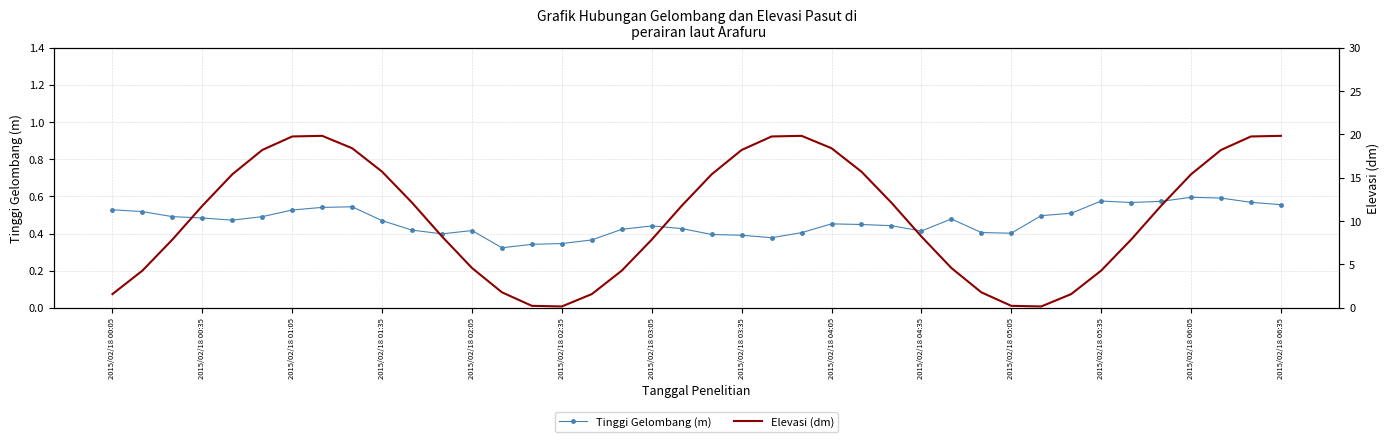

What is the average value of the Elevasi (dm) series?

10.5